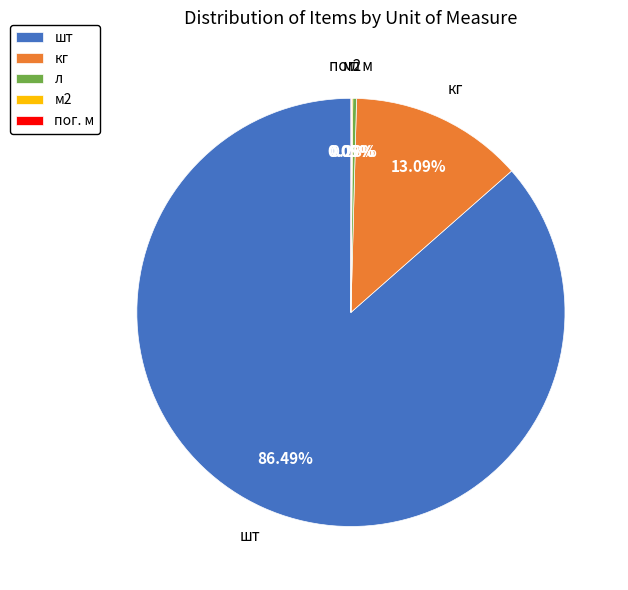

What is the largest slice in the pie chart?

шт